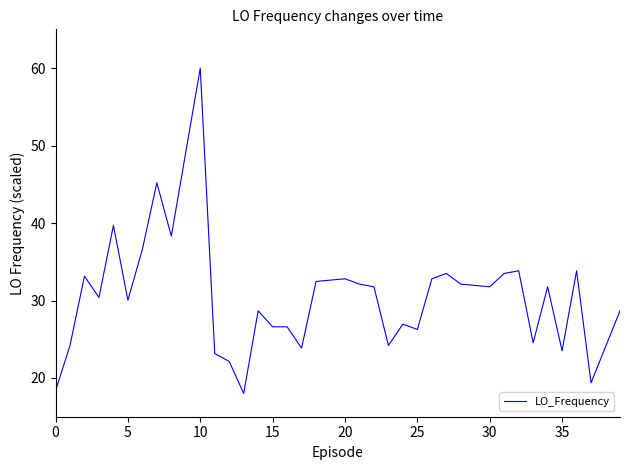

What is the sum of all values?

1178.6